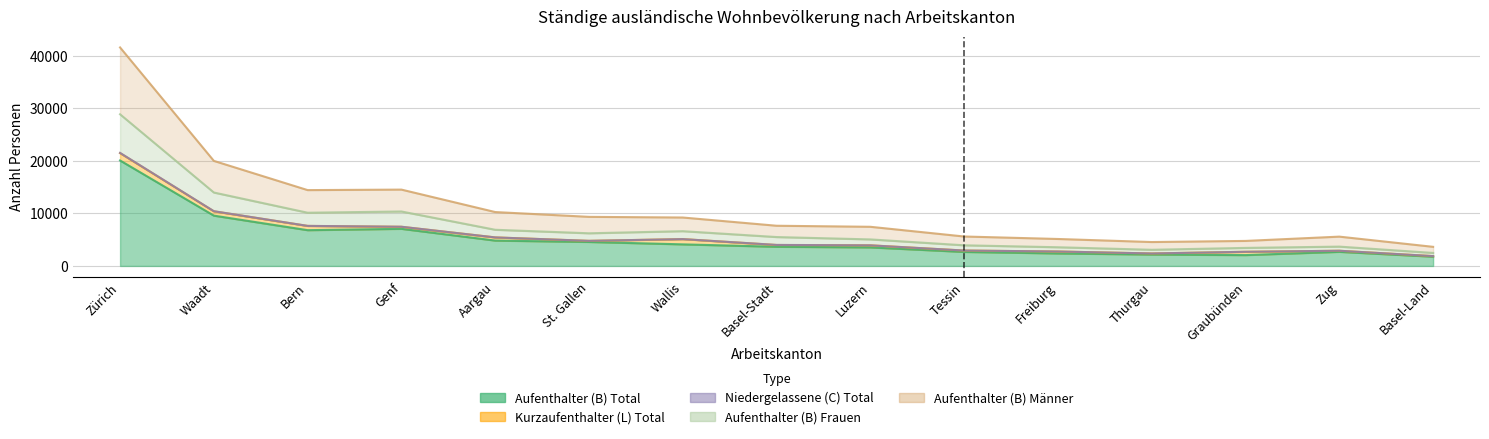

At which category is the sum across all series the highest?

Zürich